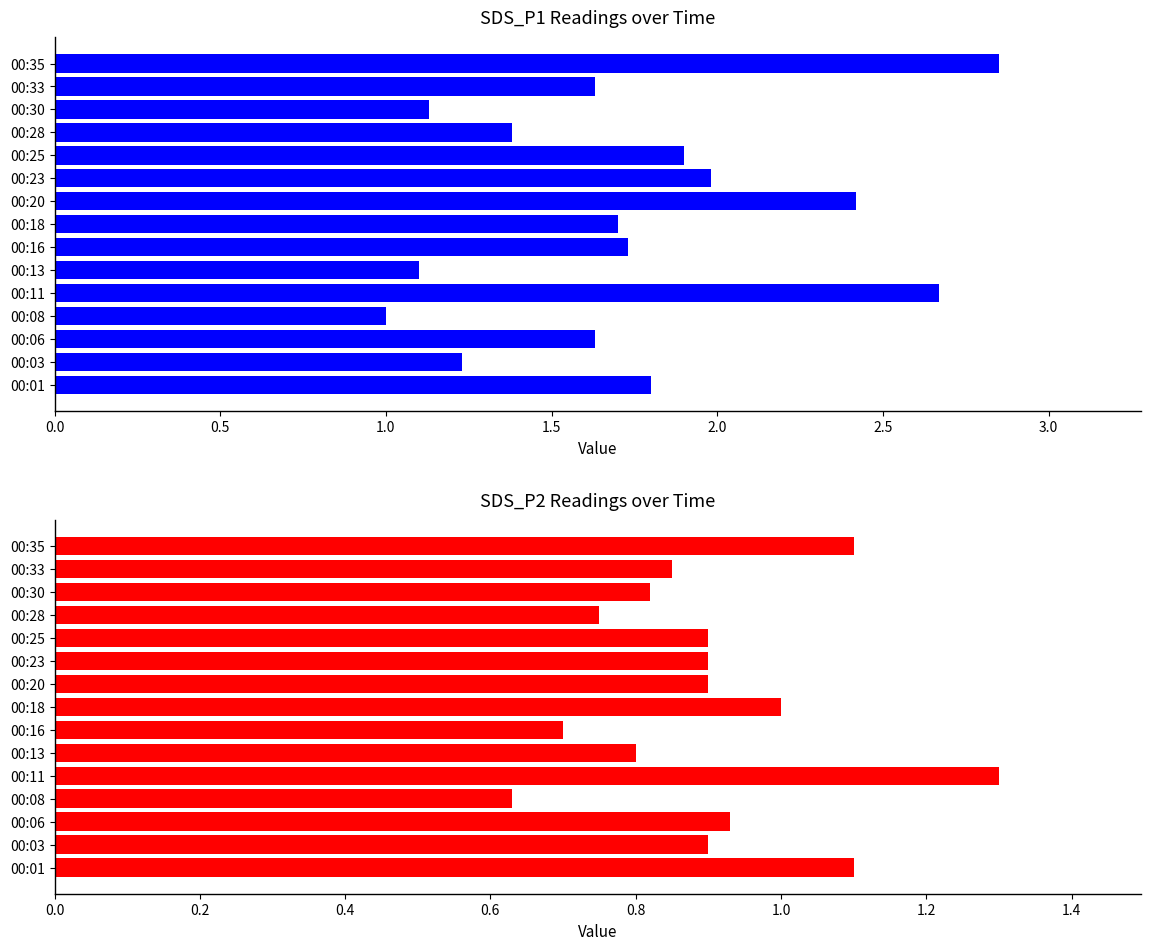

At how many categories does at least one series exceed 1?

14